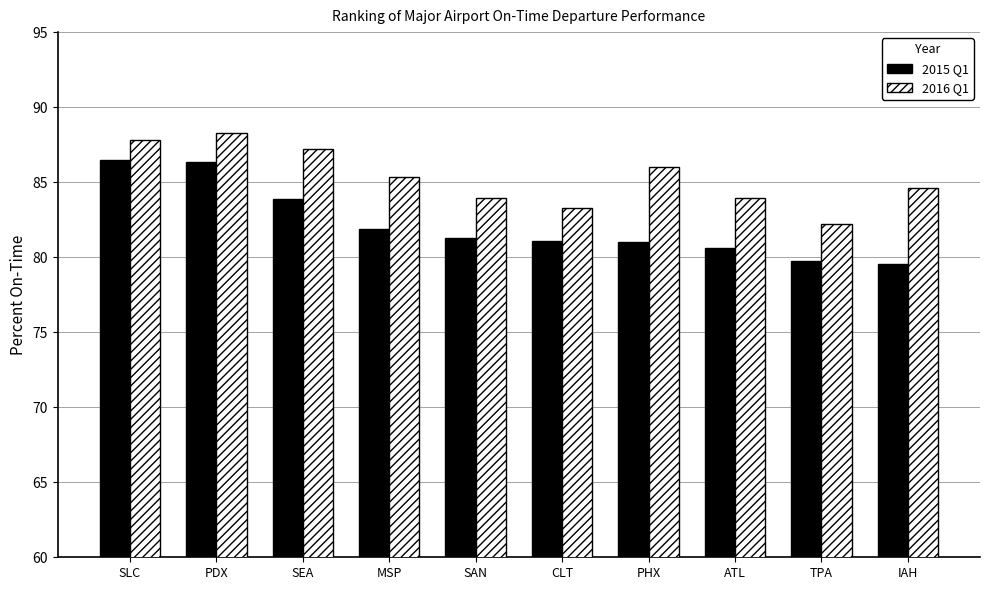

What is the difference between the 2016 Q1 values at MSP and CLT?

2.1